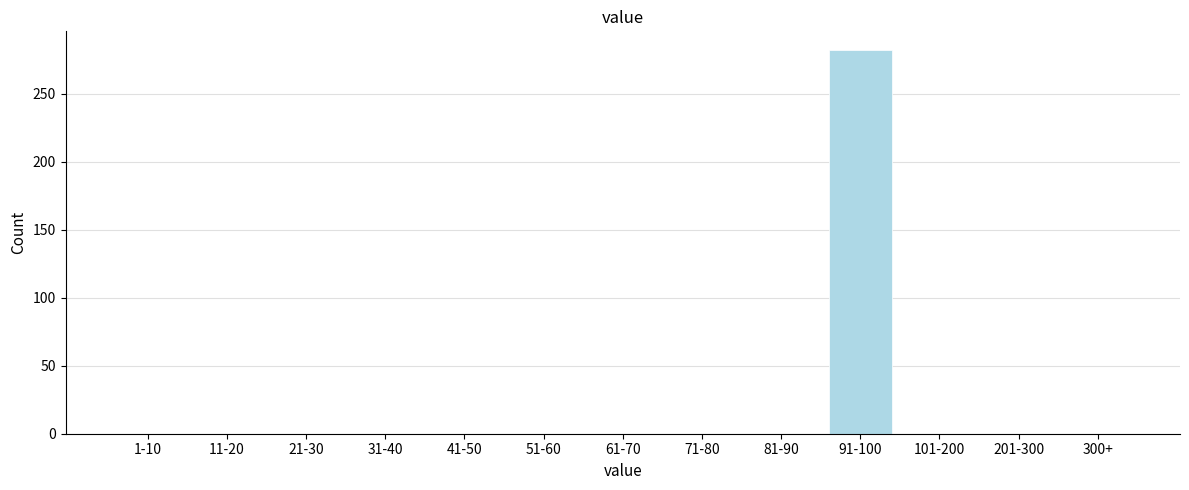

Reading left to right, extract all data points from this chart.

1-10=0	11-20=0	21-30=0	31-40=0	41-50=0	51-60=0	61-70=0	71-80=0	81-90=0	91-100=282	101-200=0	201-300=0	300+=0